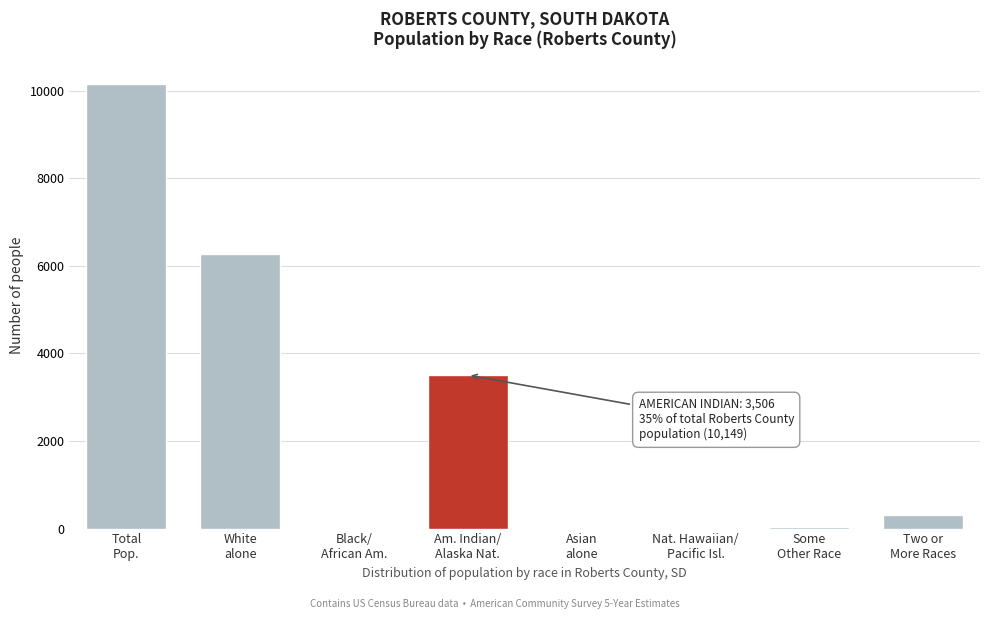

What is the greatest value displayed?

10149